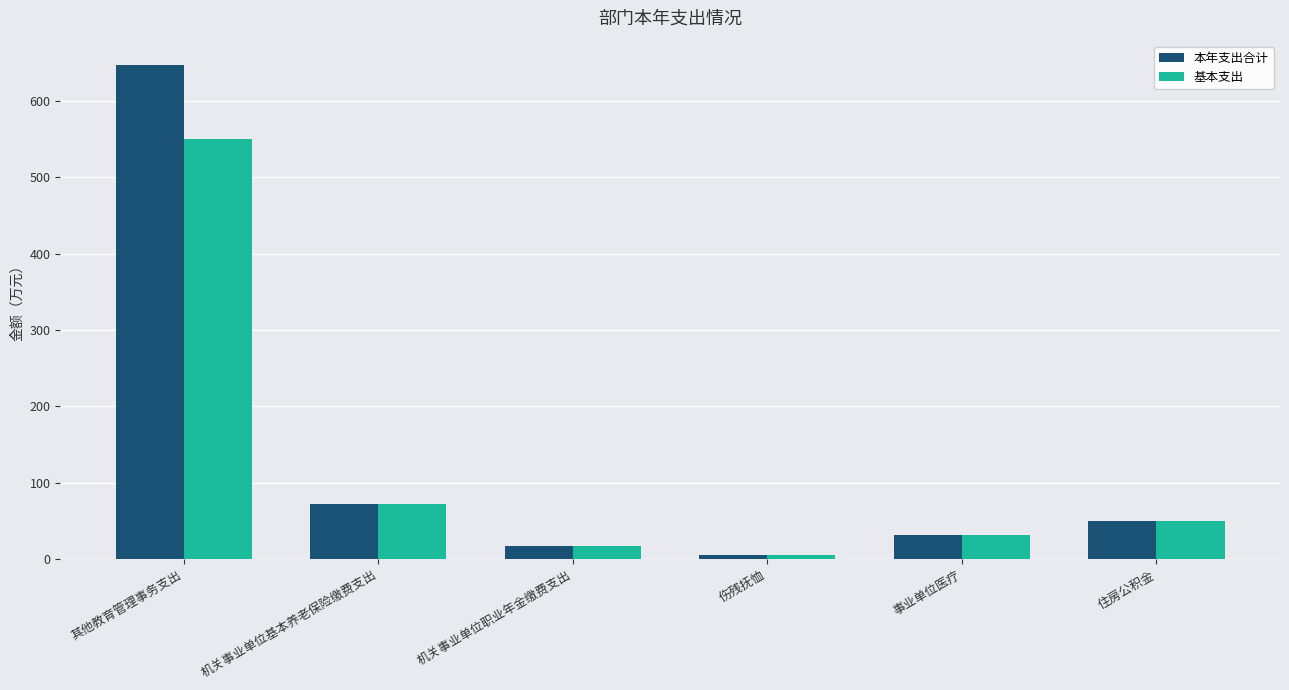

Are the bars grouped side by side (vs. stacked)?

Yes